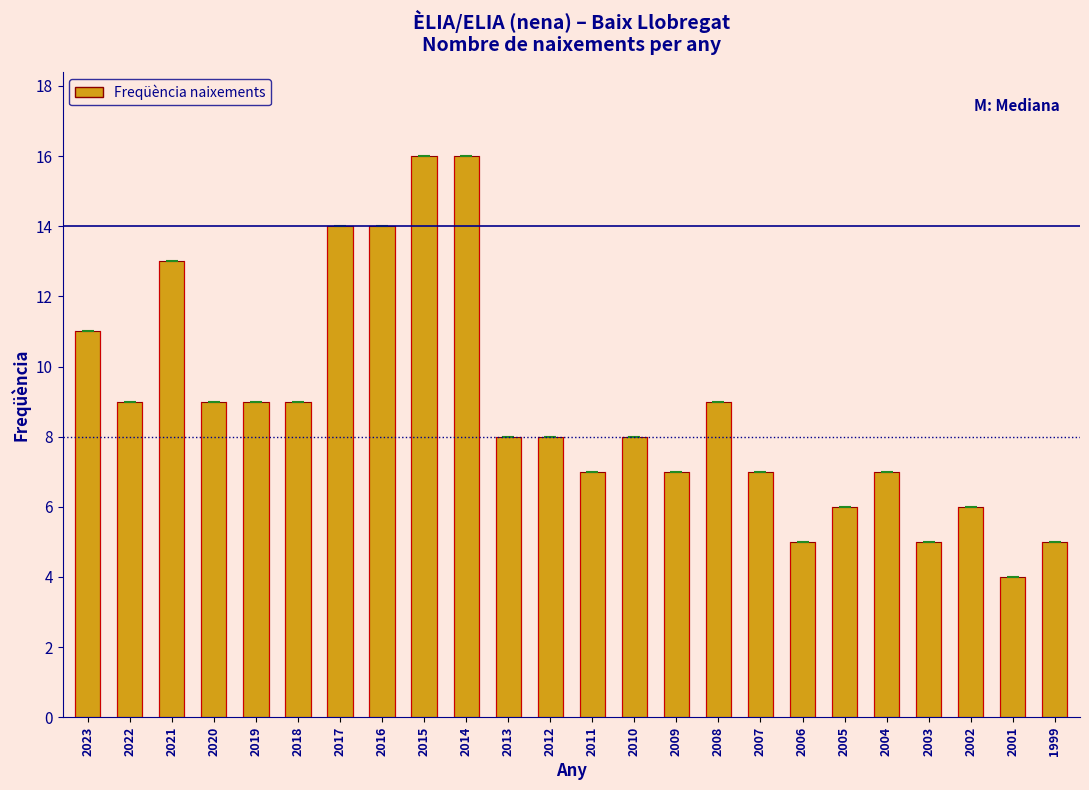

Reading right to left, list all the values displayed in this chart.

1999=5	2001=4	2002=6	2003=5	2004=7	2005=6	2006=5	2007=7	2008=9	2009=7	2010=8	2011=7	2012=8	2013=8	2014=16	2015=16	2016=14	2017=14	2018=9	2019=9	2020=9	2021=13	2022=9	2023=11